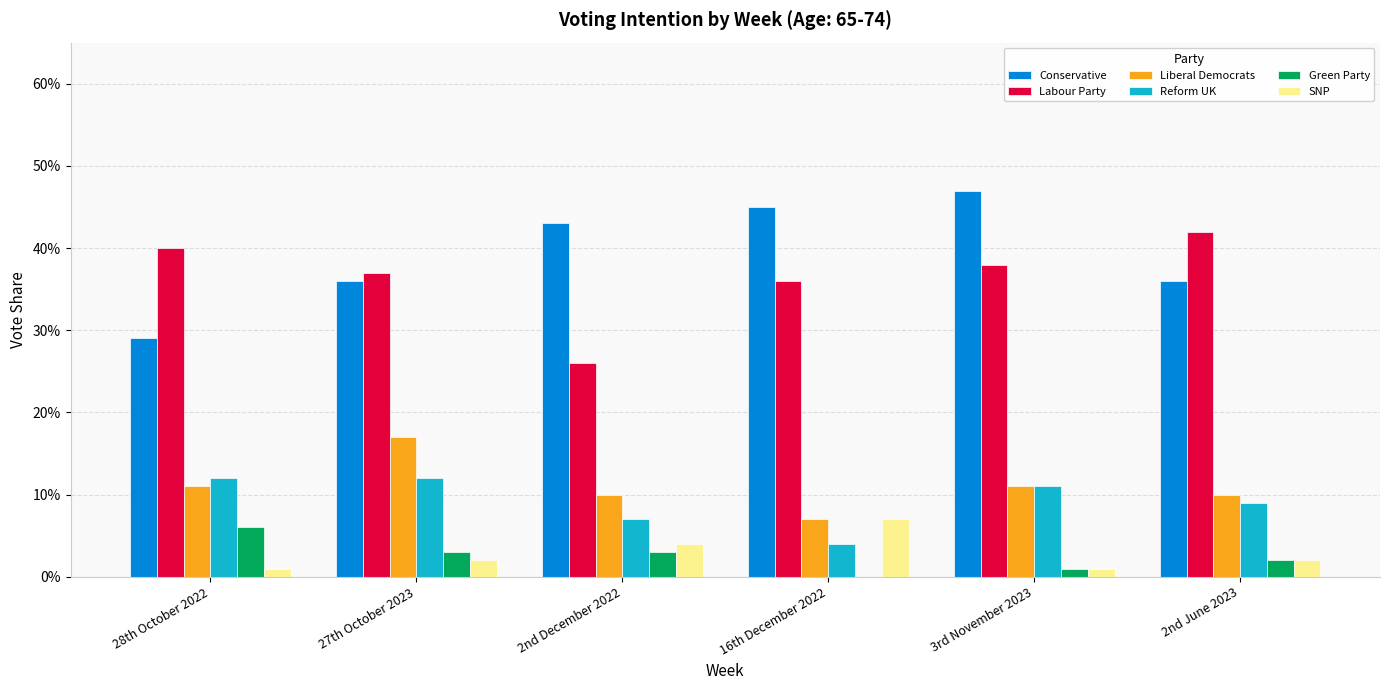

Is the value of Green Party at 28th October 2022 greater than the value of Labour Party at 16th December 2022?

No